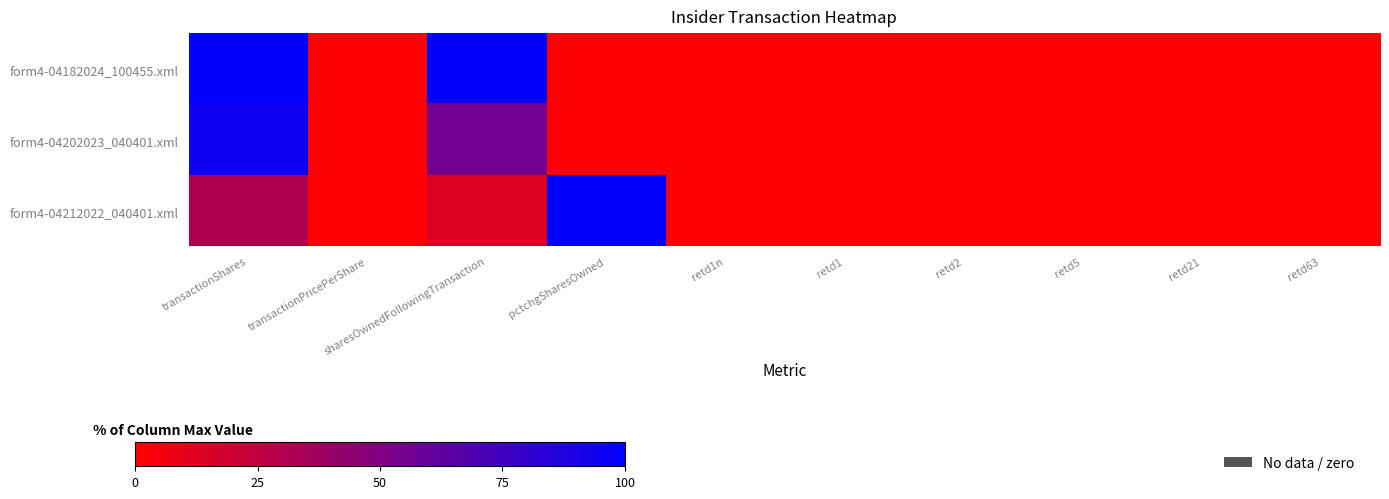

Which series has the largest range (max minus min)?

form4-04182024_100455.xml